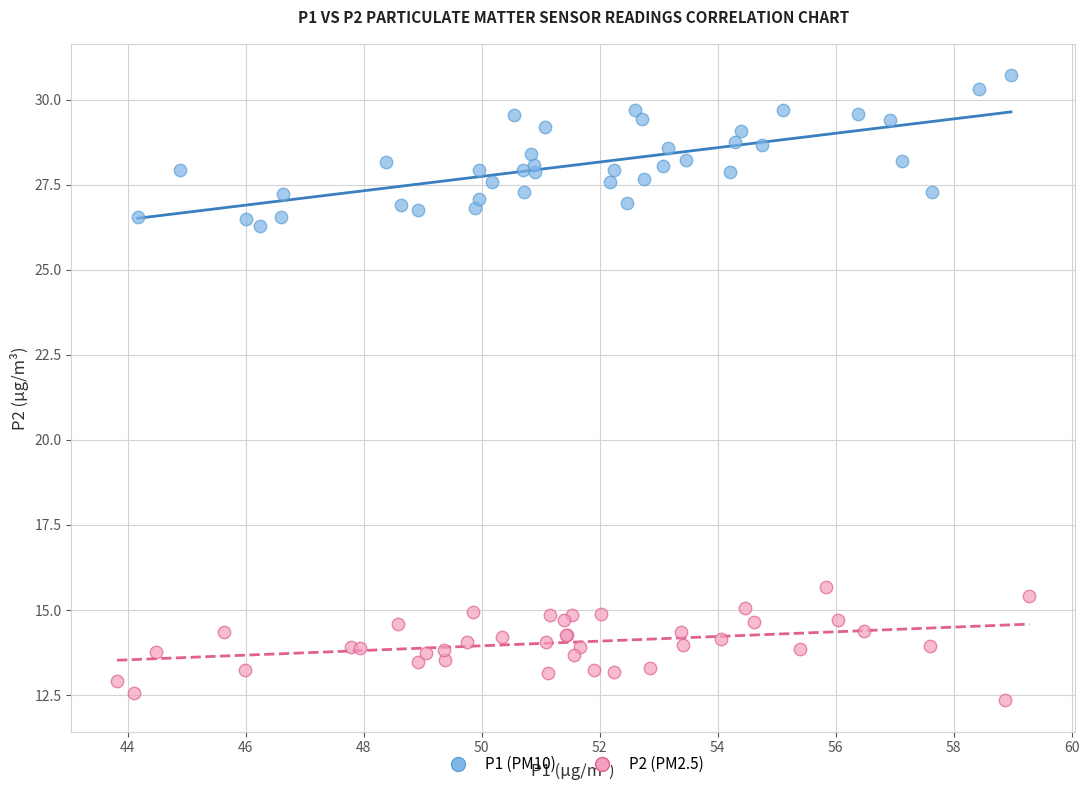

Which series contains the lowest Y value?

P2 (PM2.5)